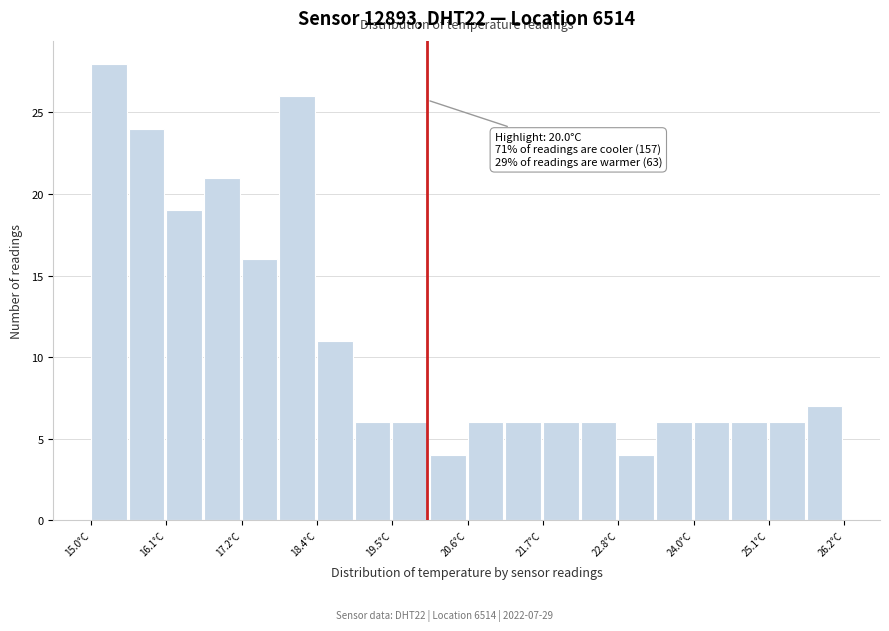

Around what value on the x-axis is the tallest bar? Give the approximate position of its centre, as read against the axis.

15.2